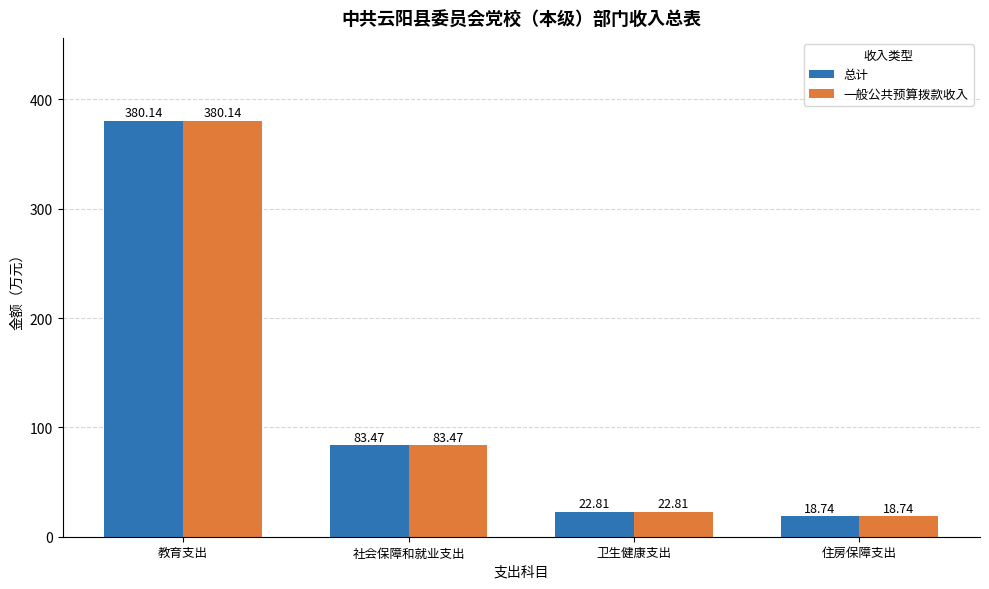

What is the value of the 总计 bar at the 3rd from the left?

22.8